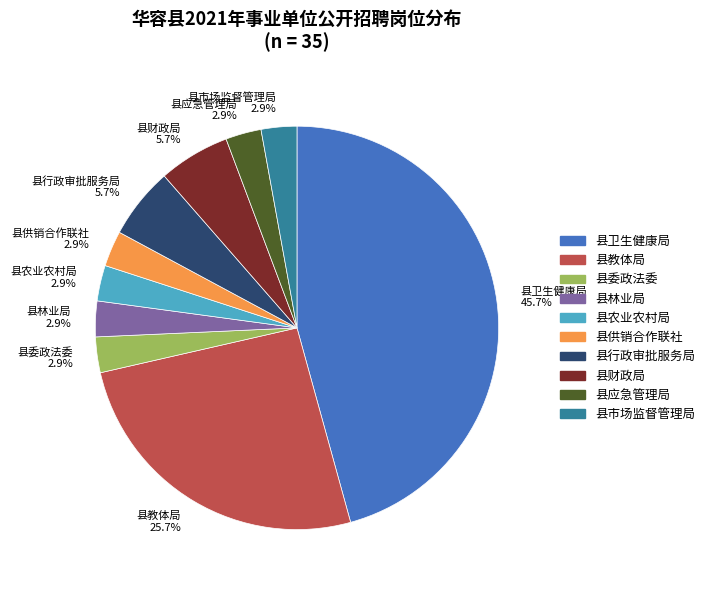

True or false: 县市场监督管理局 accounts for 3% of the total.

True